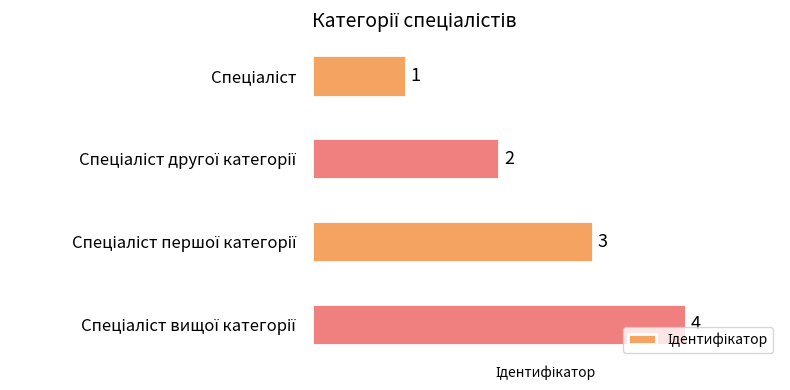

What is the sum of all values?

10